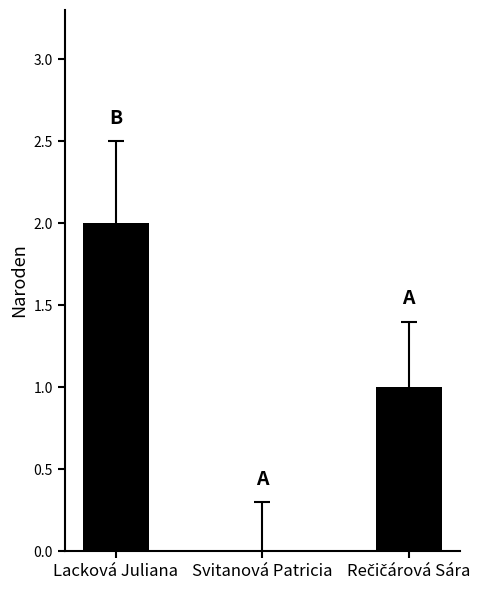

Reading right to left, extract all data points from this chart.

1	0	2